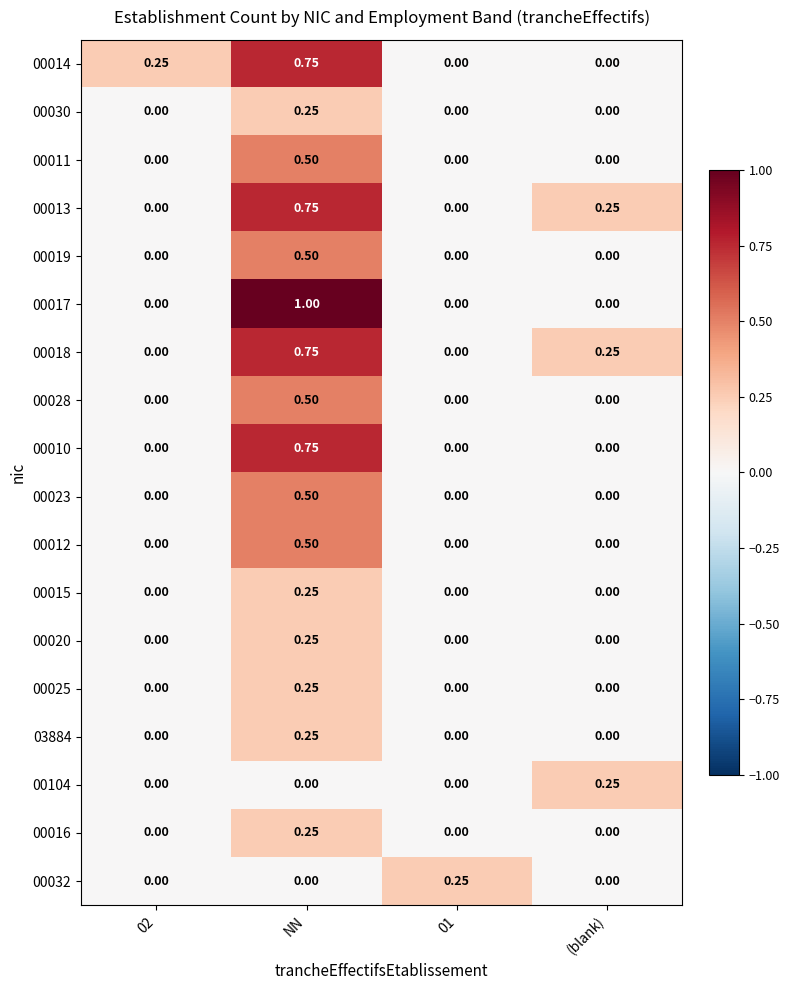

At which category is the sum across all series the highest?

NN